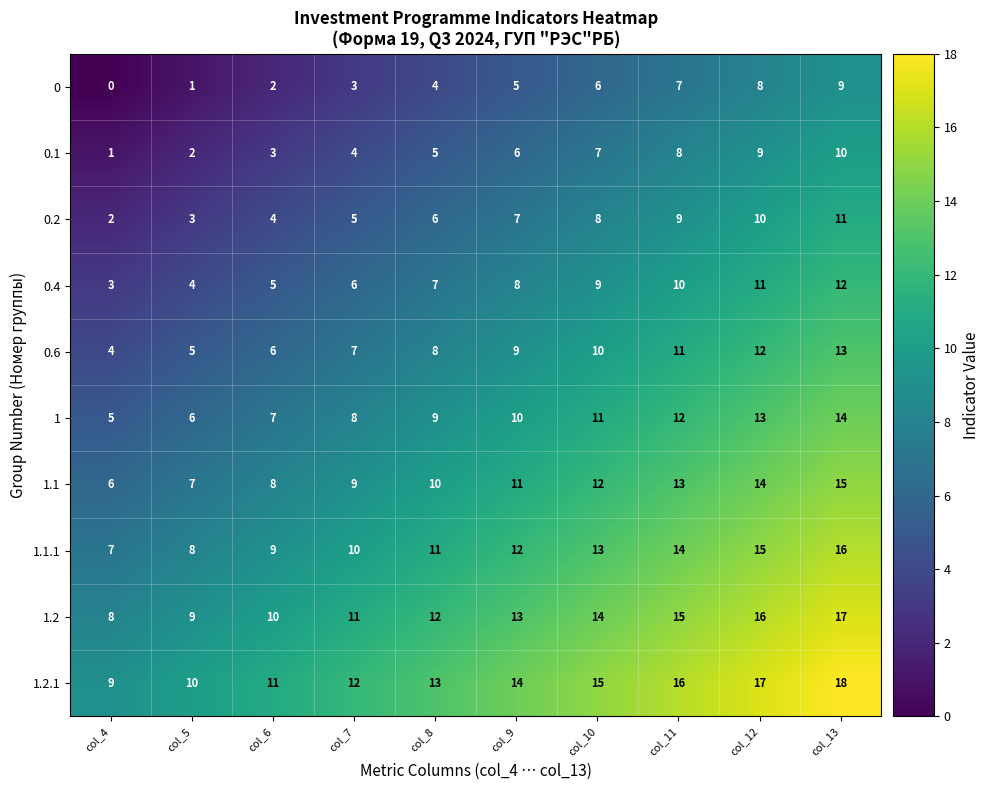

What is the spread (max minus min) of values at col_12?

9